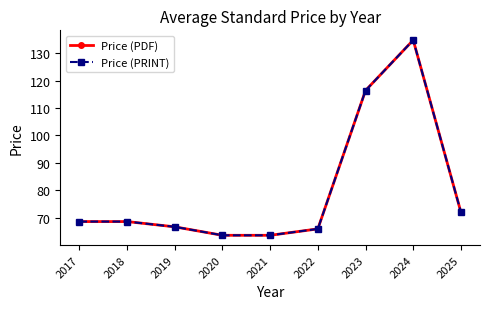

Reading left to right, transcribe all the data shown in this chart.

Price (PDF): 2017=68.7	2018=68.7	2019=66.8	2020=63.7	2021=63.7	2022=66.0	2023=116.4	2024=134.7	2025=72.1
Price (PRINT): 2017=68.7	2018=68.7	2019=66.8	2020=63.7	2021=63.7	2022=66.0	2023=116.4	2024=134.7	2025=72.1